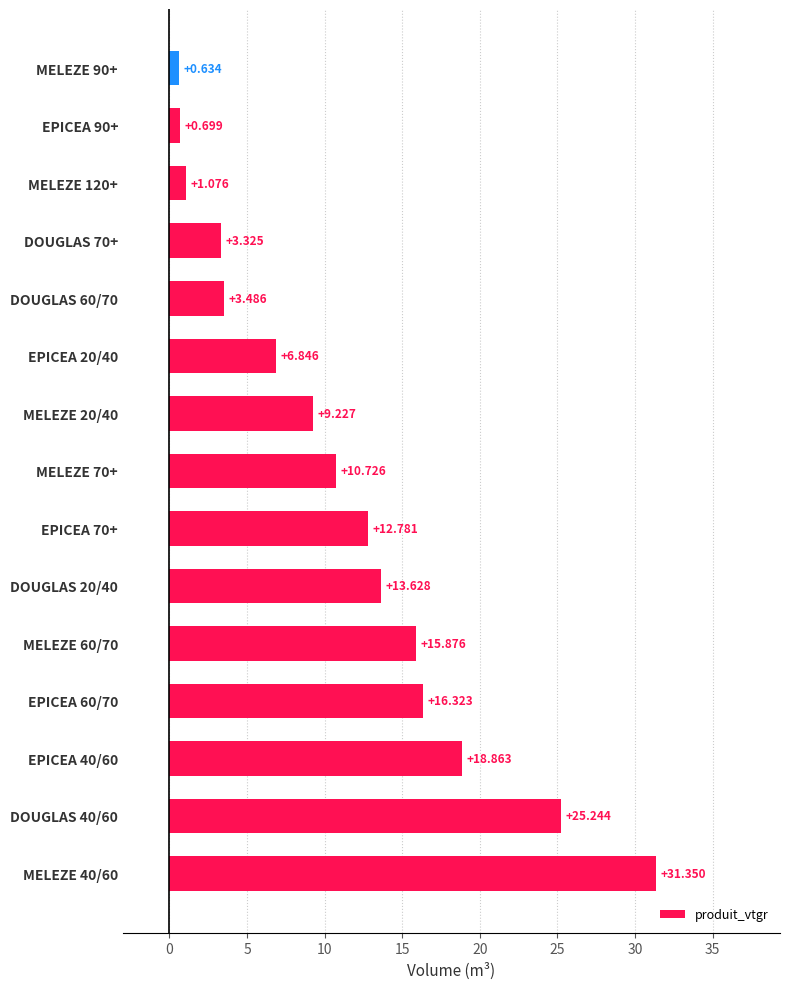

How many data points are less than 10?

7